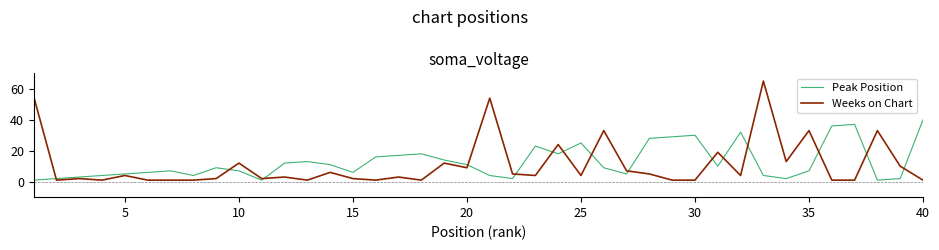

What is the difference between the maximum and minimum values in the Peak Position series?

39